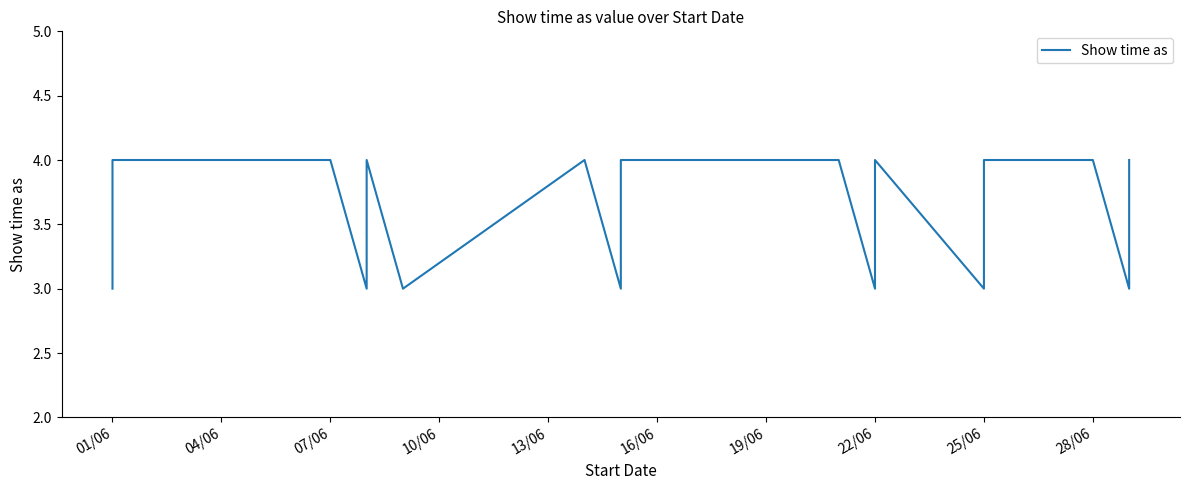

What is the greatest value displayed?

4